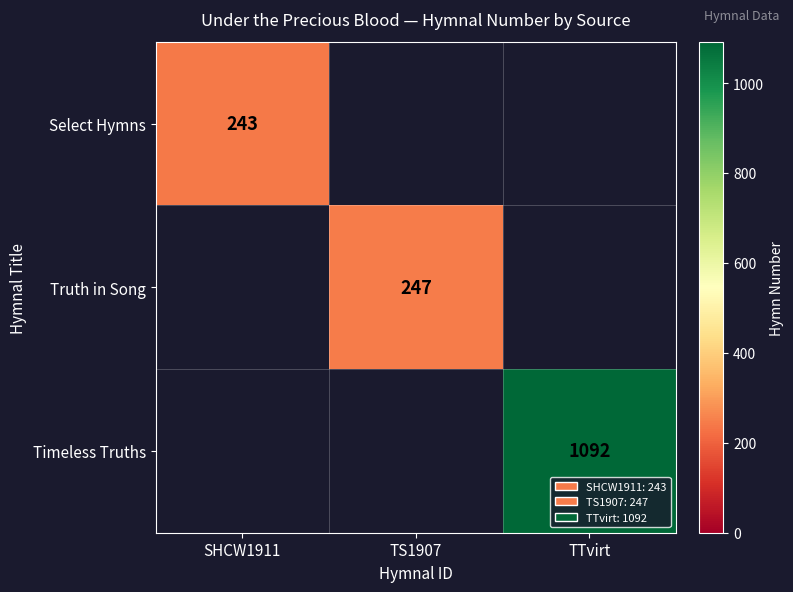

Is it true that Timeless Truths equals 633 at TTvirt?

False